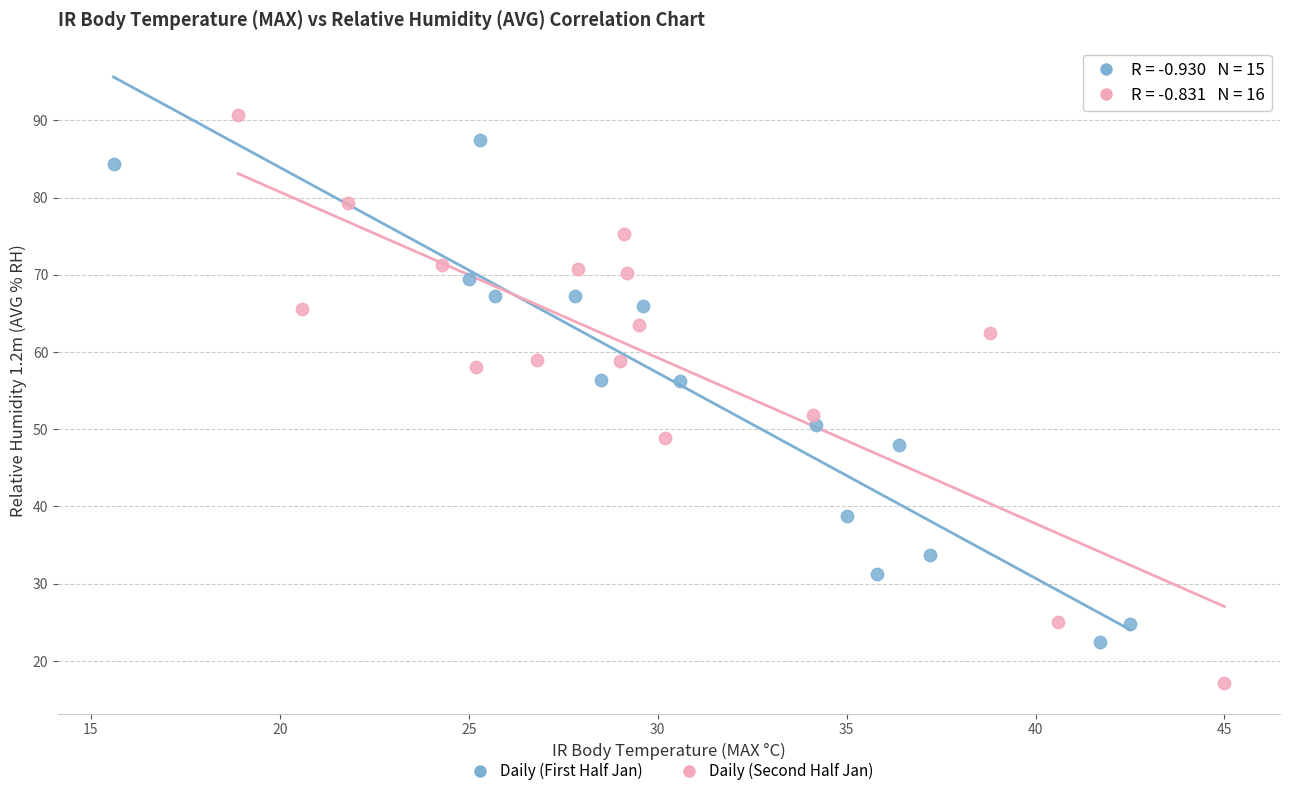

Which series has the largest Y range (max minus min)?

Daily (Second Half Jan)